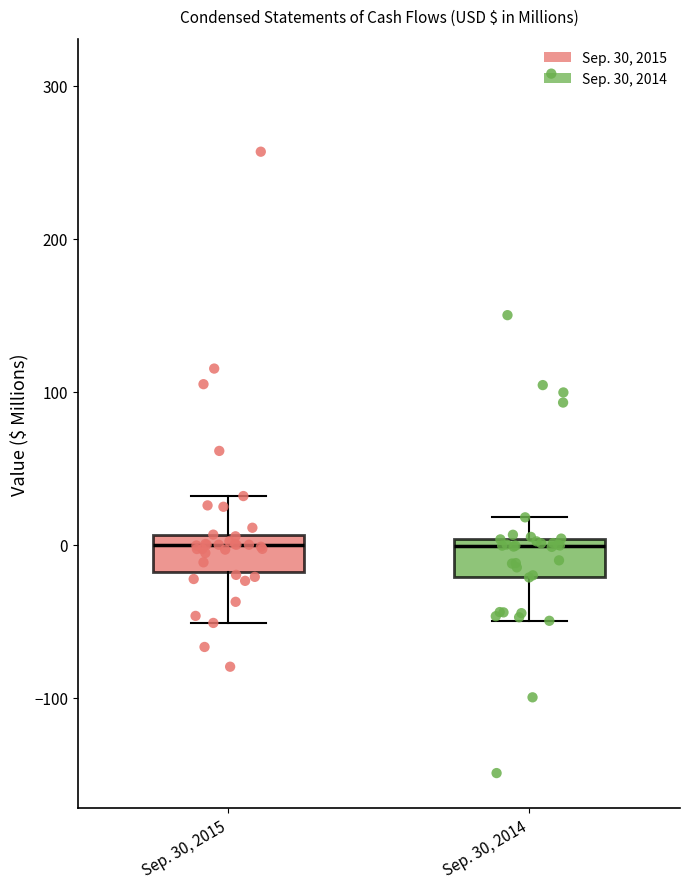

Where does the upper whisker of the box for Sep. 30, 2014 end on the y-axis? The values are not printed on the chart, so give them approximately, as read against the axis.

20